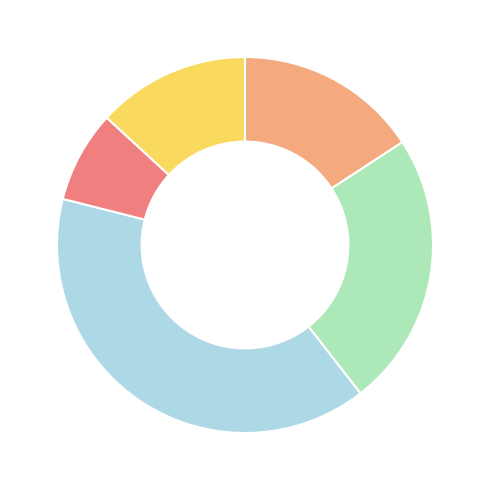

Does any single category account for the majority?

No